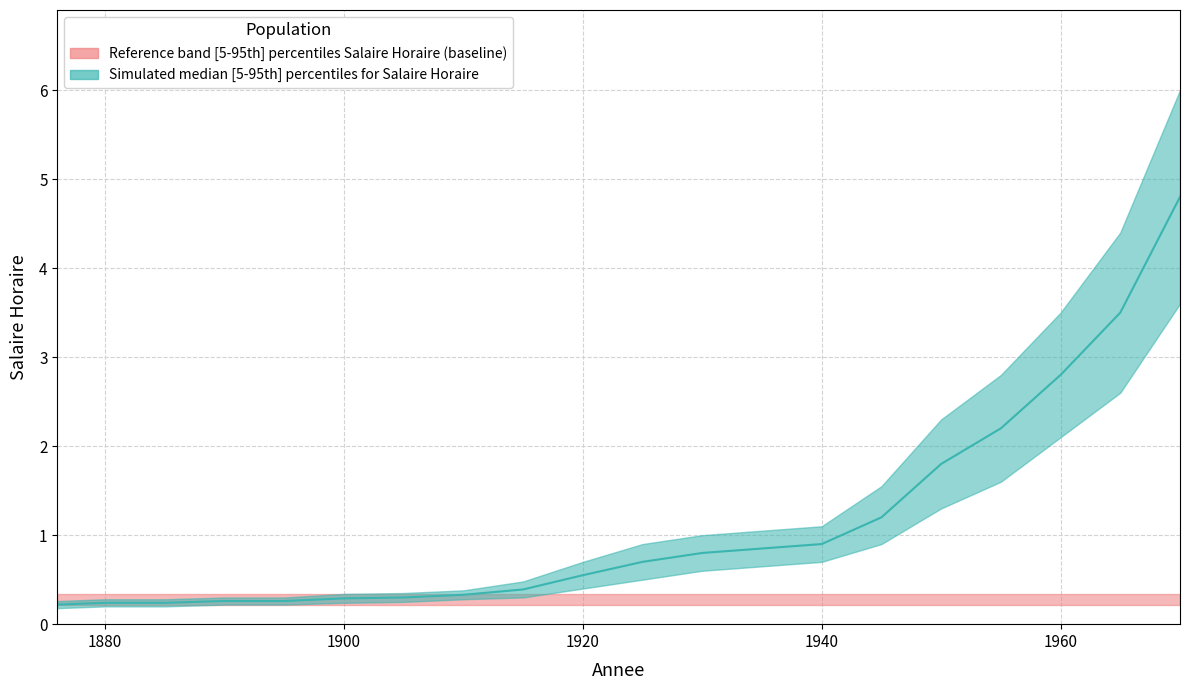

At which label is Salaire Horaire lower closest to 1?

1945